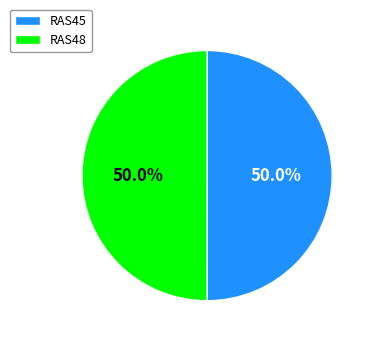

Approximately how many times larger is the value at RAS48 compared to RAS45?

1.0